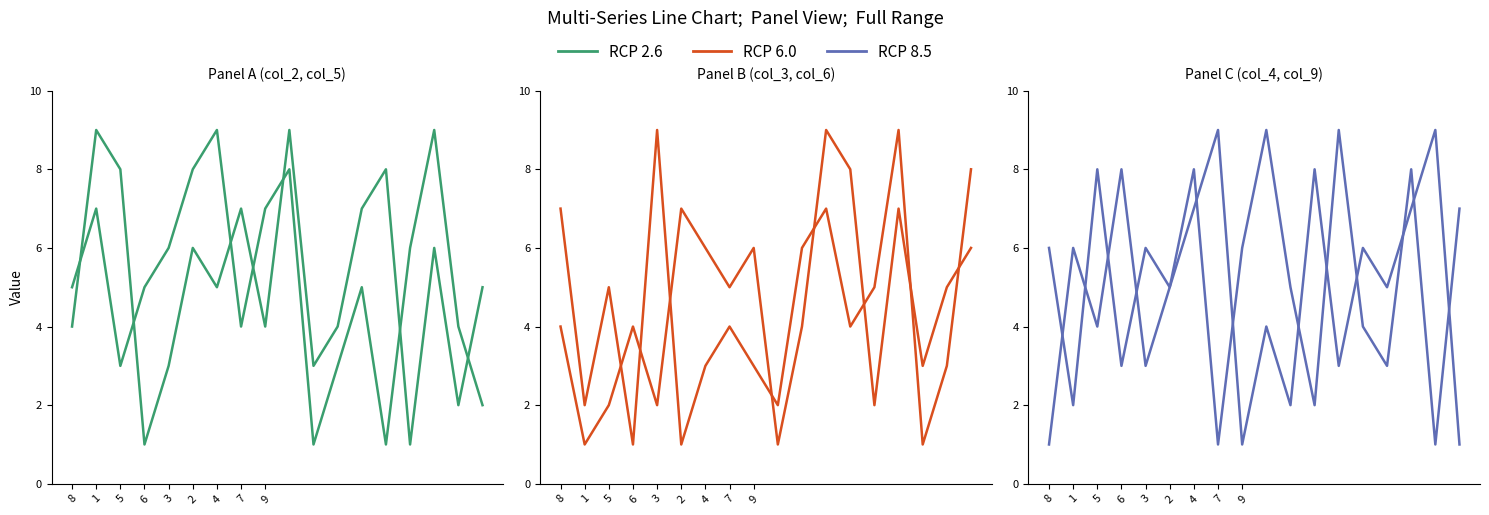

What is the difference between the highest and lowest values at 9?

6